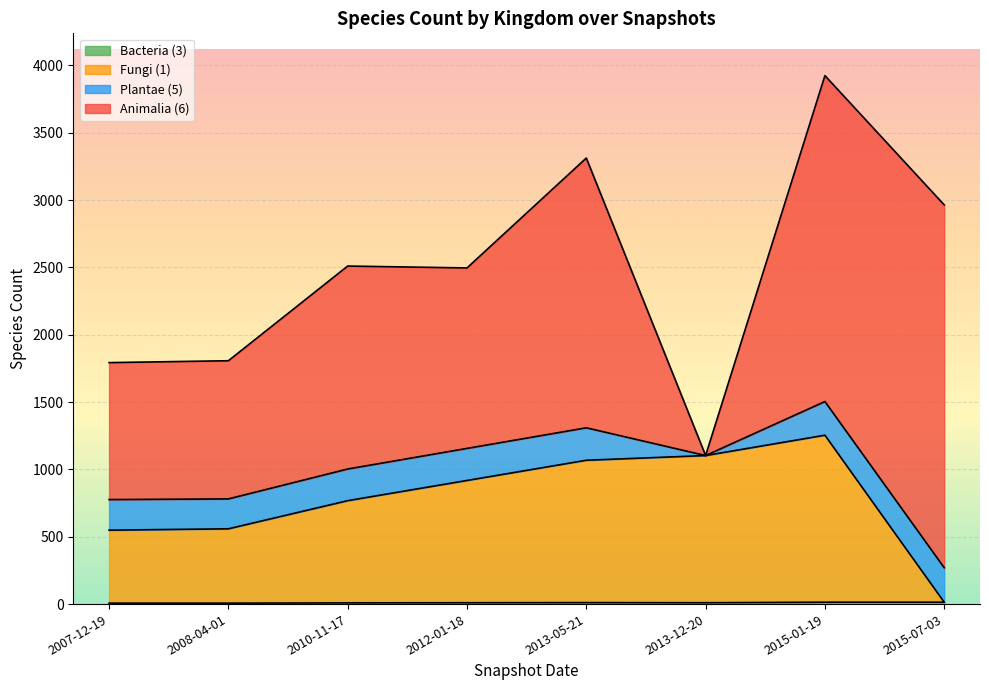

True or false: Animalia (6) and Bacteria (3) cross at least once.

False